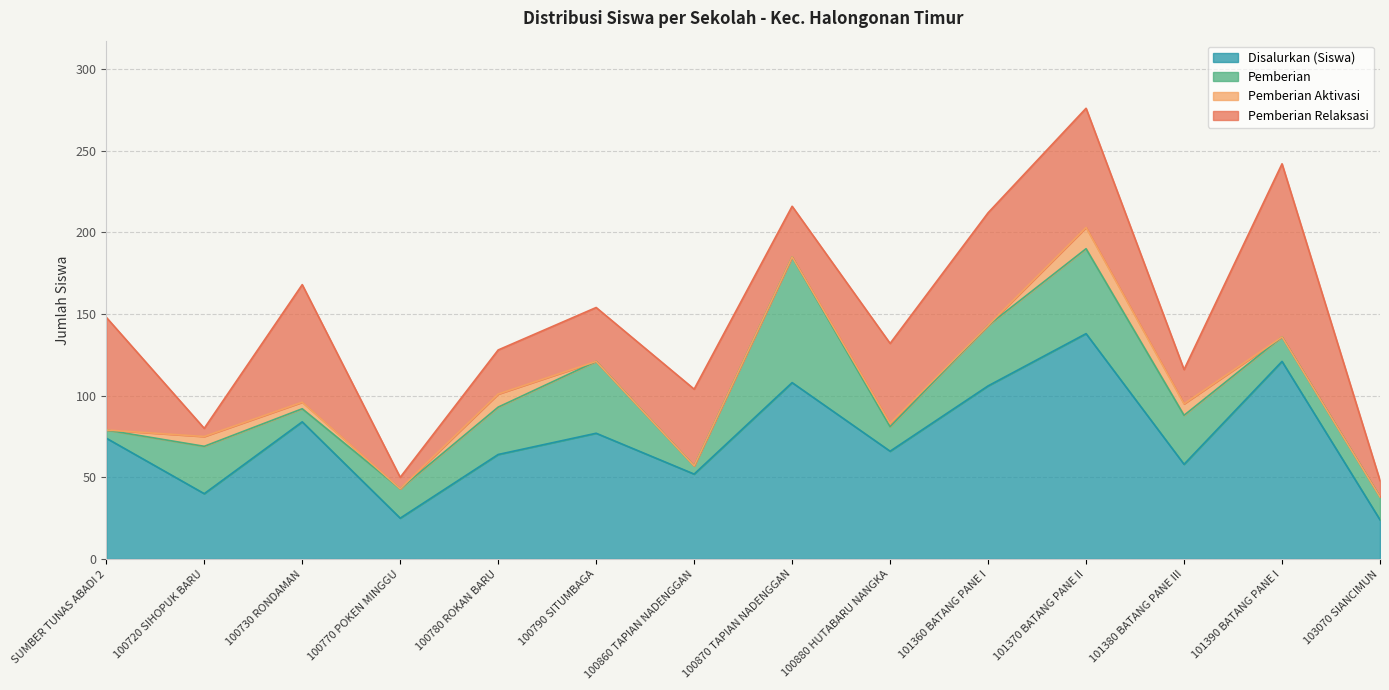

At which category does the chart reach its peak across all series?

SDN 101370 BATANG PANE II